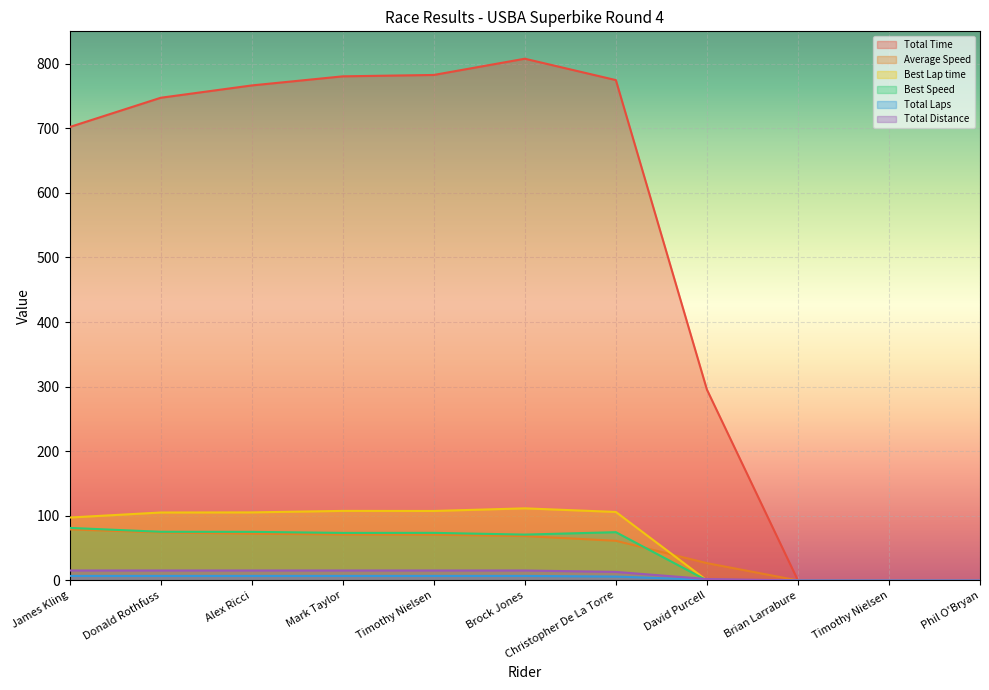

The Total Laps series shows 7.0 at James Kling. True or false?

True